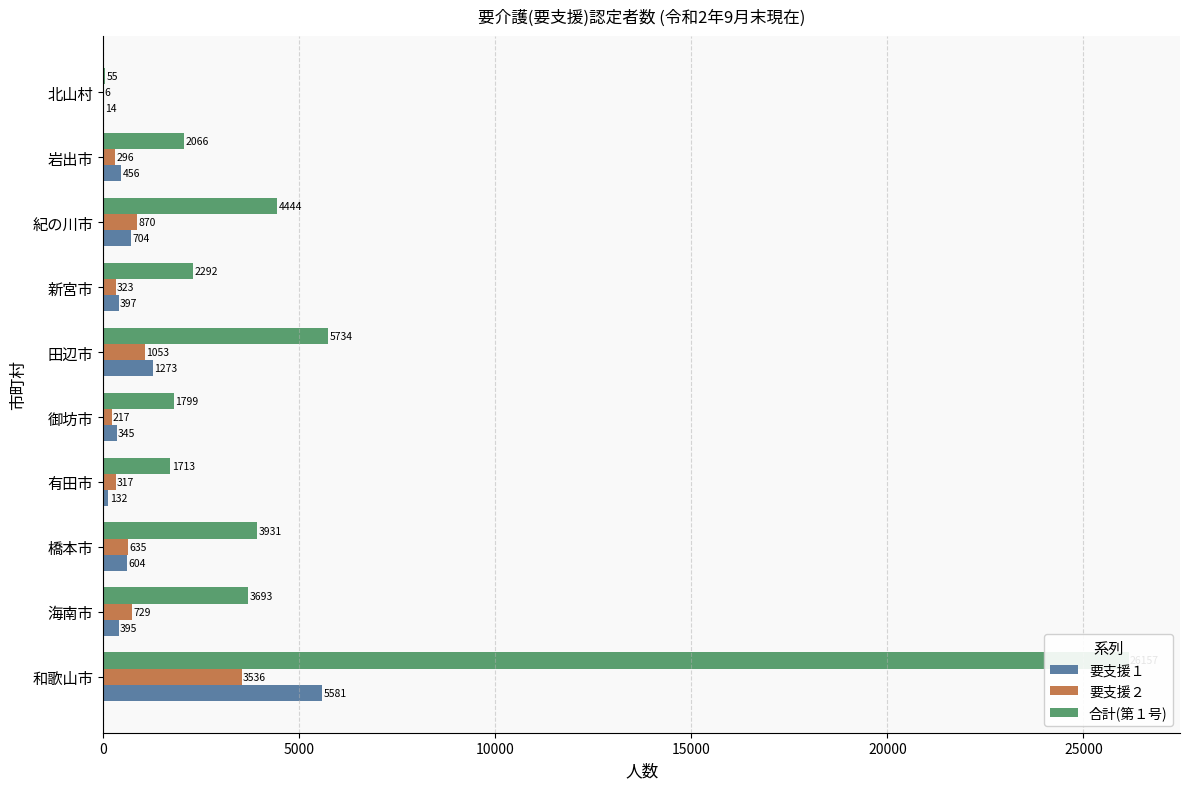

Does the chart contain stacked bars?

No